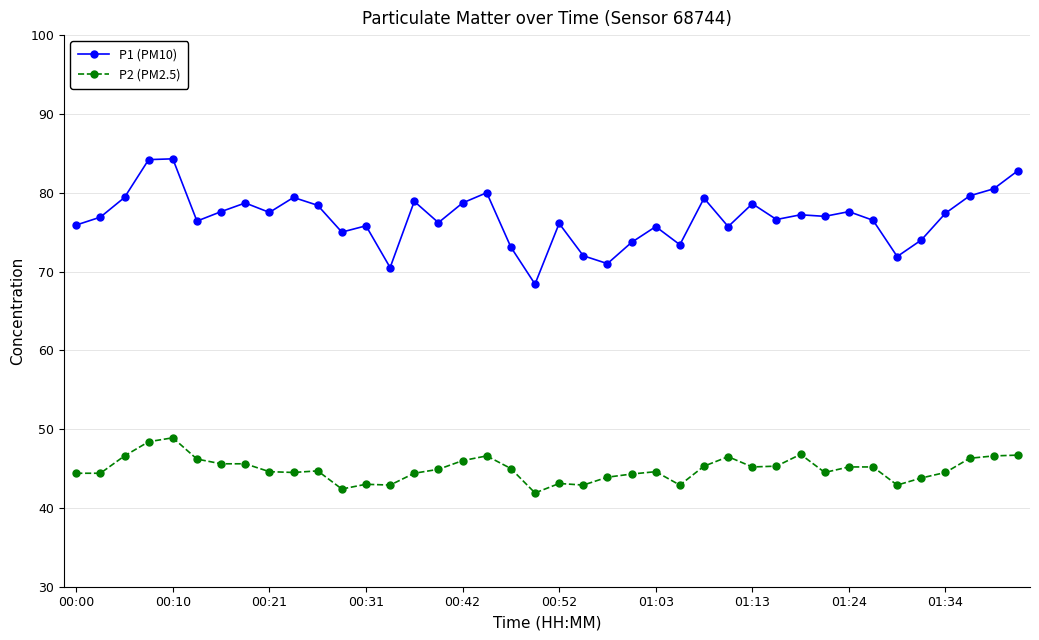

True or false: P1 (PM10) has more than 2 interior local peaks.

True